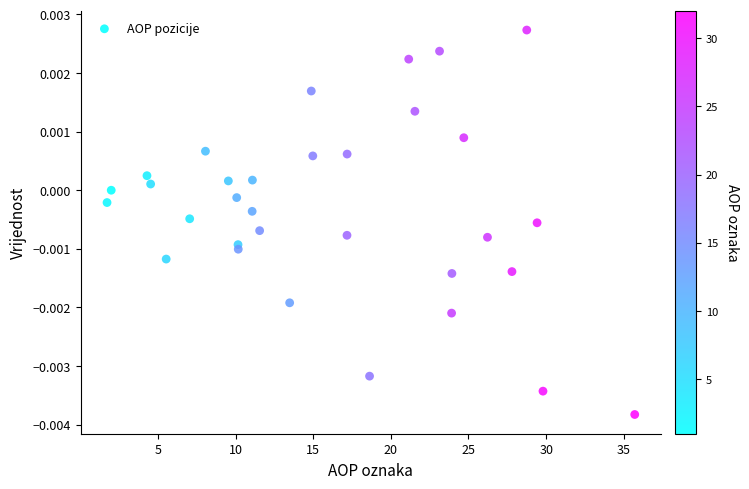

What is the range of X values (max minus min)?

34.0